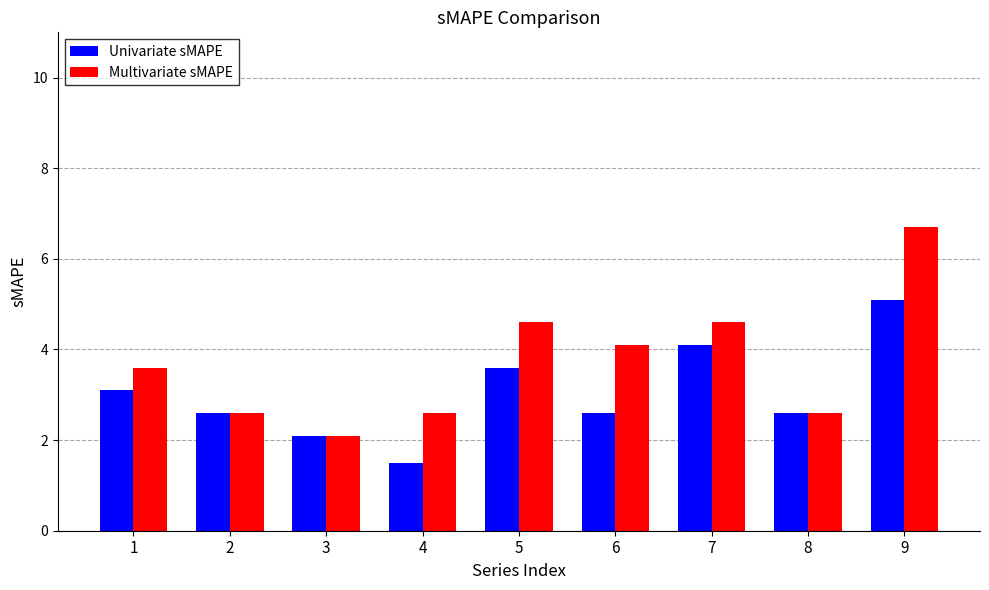

Which series has the widest spread of values?

Multivariate sMAPE